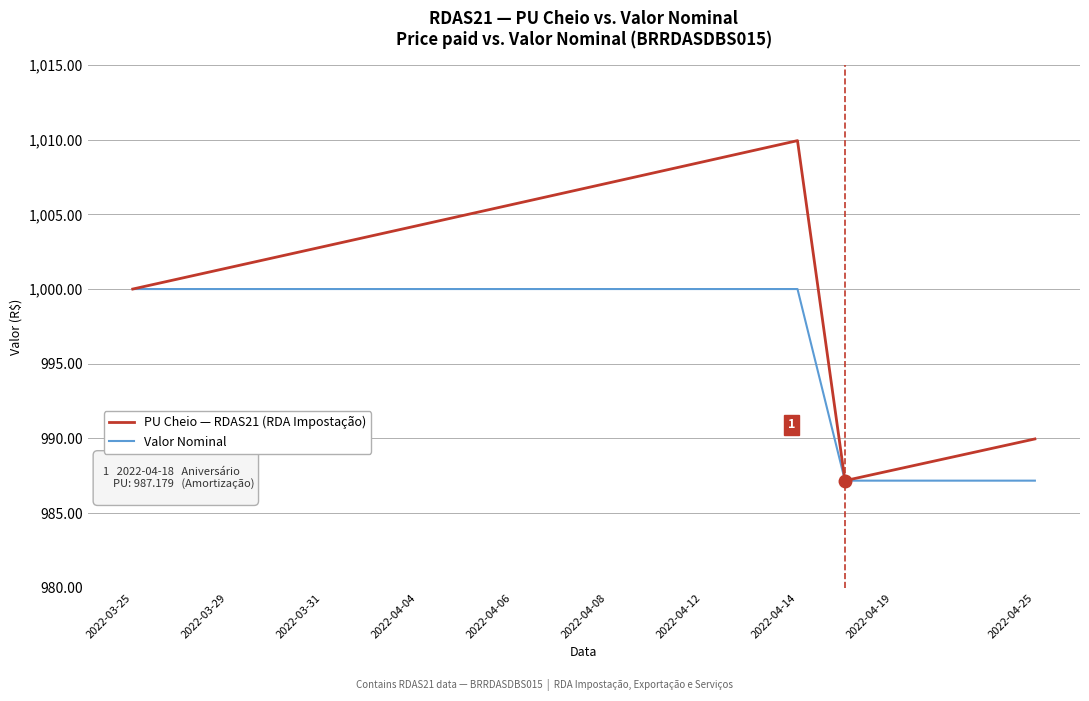

What is the smallest value displayed?

987.2